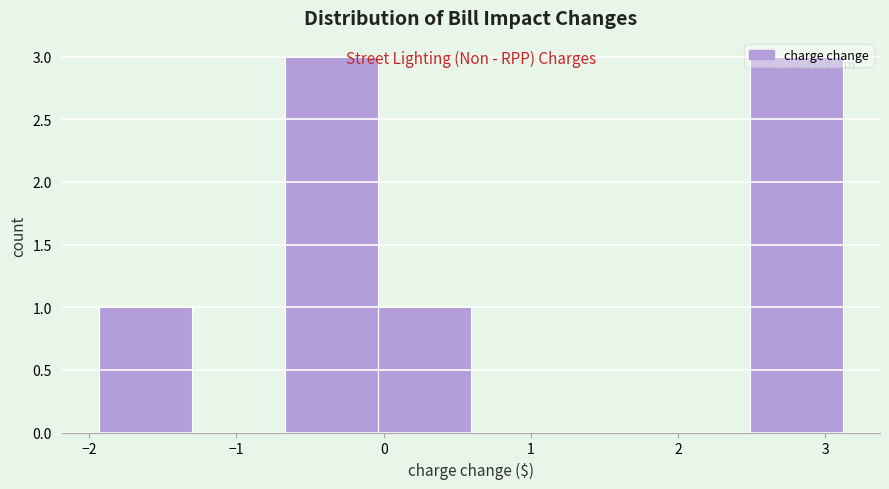

Reading left to right, list every bar in this chart as the range it spans on the x-axis followed by its height. Neither the bar edges nor the heights are printed on the chart, so give them approximately, as read against the axes.

-1.9 to -1.3: 1
-1.3 to -0.7: 0
-0.7 to 0.0: 3
0.0 to 0.6: 1
0.6 to 1.2: 0
1.2 to 1.9: 0
1.9 to 2.5: 0
2.5 to 3.1: 3